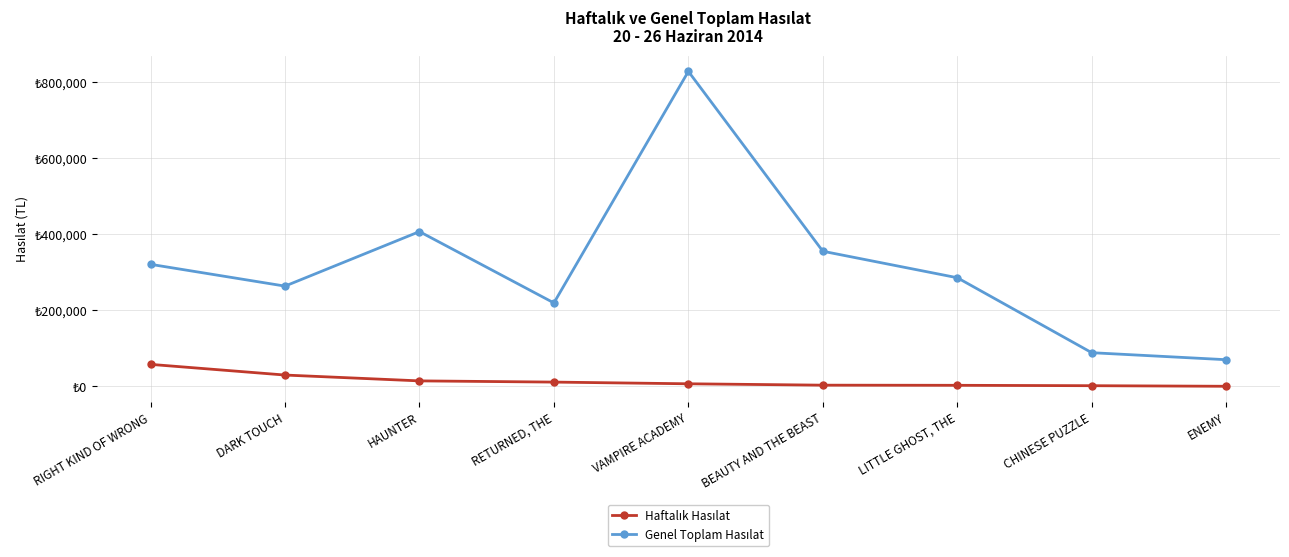

Rank the categories by Haftalık Hasılat value from highest to lowest.

RIGHT KIND OF WRONG, DARK TOUCH, HAUNTER, RETURNED, THE, VAMPIRE ACADEMY, BEAUTY AND THE BEAST, LITTLE GHOST, THE, CHINESE PUZZLE, ENEMY